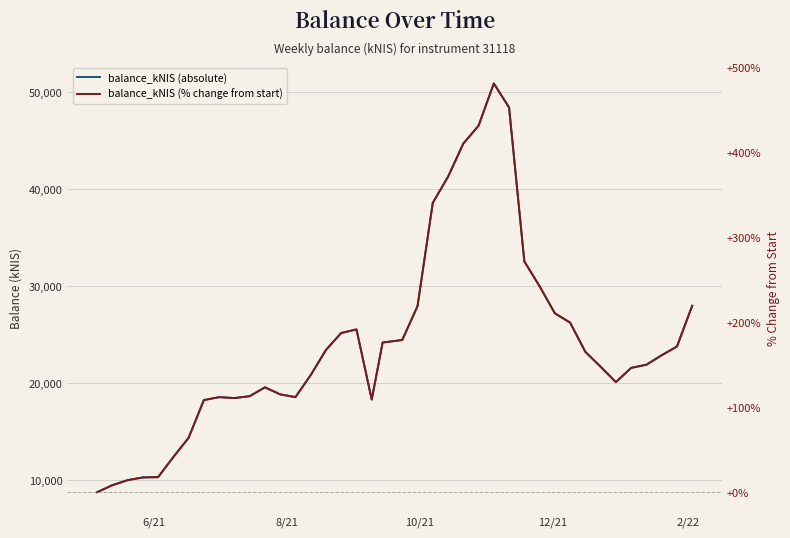

How many distinct data groups are displayed?

2